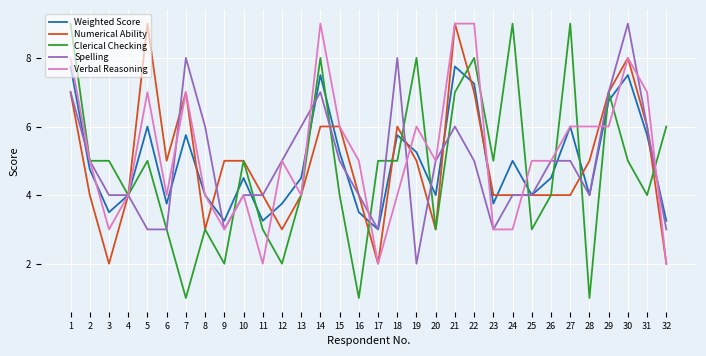

Which series has the widest spread of values?

Clerical Checking